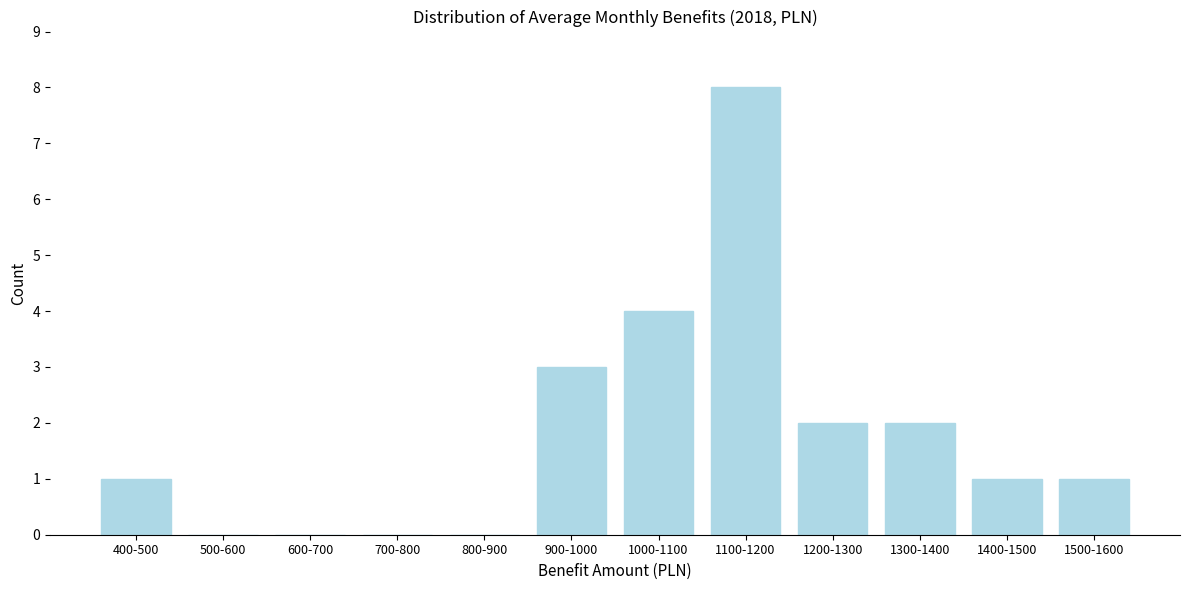

Reading left to right, what are all the values shown in this chart?

400-500=1	500-600=0	600-700=0	700-800=0	800-900=0	900-1000=3	1000-1100=4	1100-1200=8	1200-1300=2	1300-1400=2	1400-1500=1	1500-1600=1